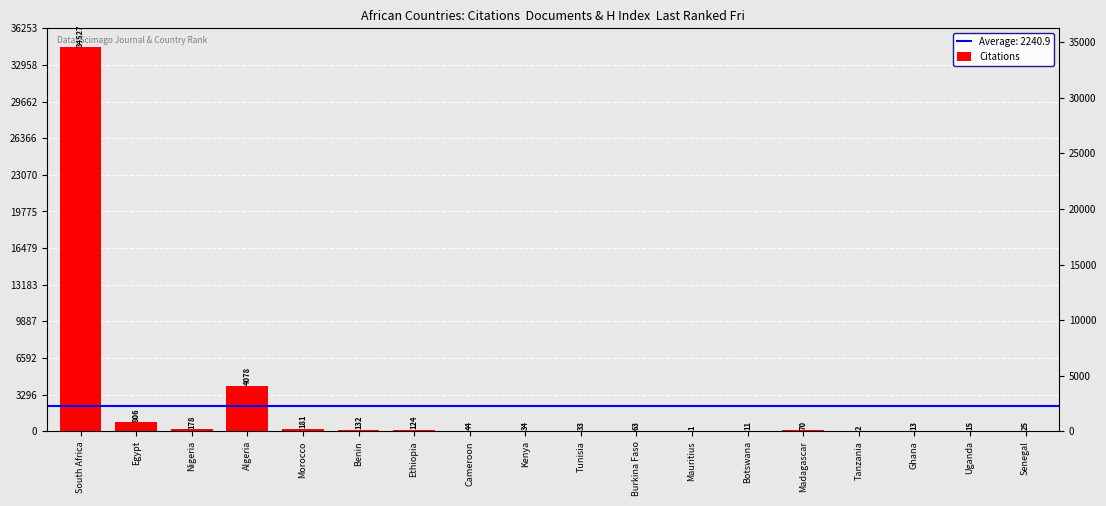

At which label is the value closest to 17264?

Algeria